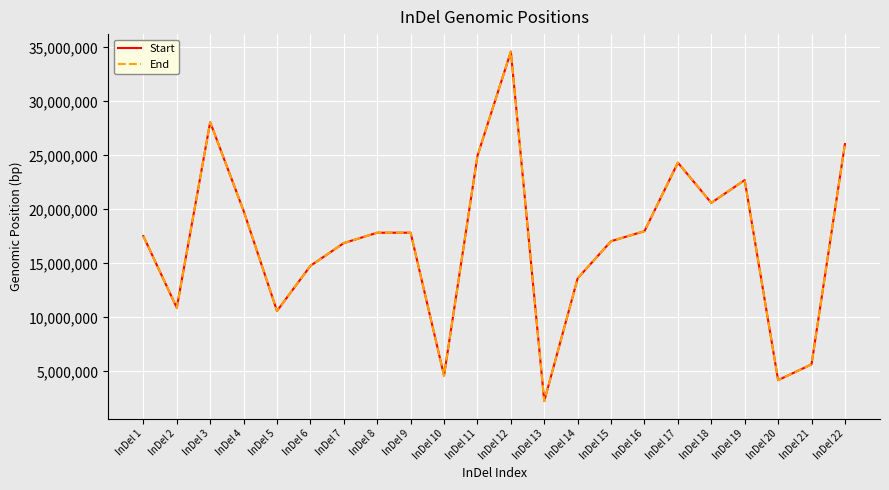

Which category has the highest value in the Start series?

InDel 12